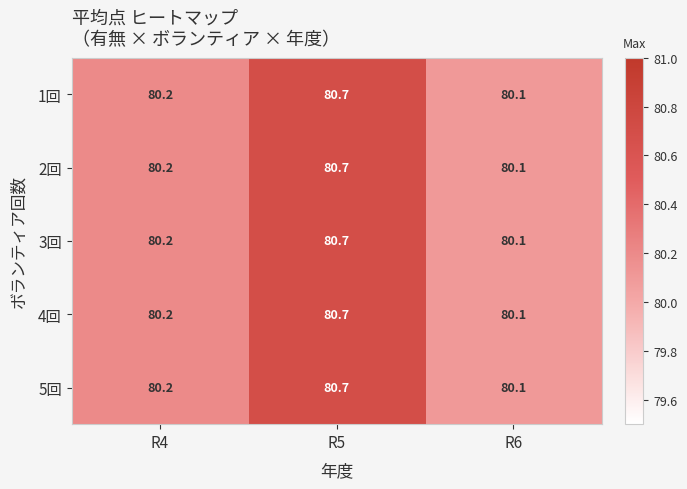

List the labels in order of 2回 value, largest first.

R5, R4, R6